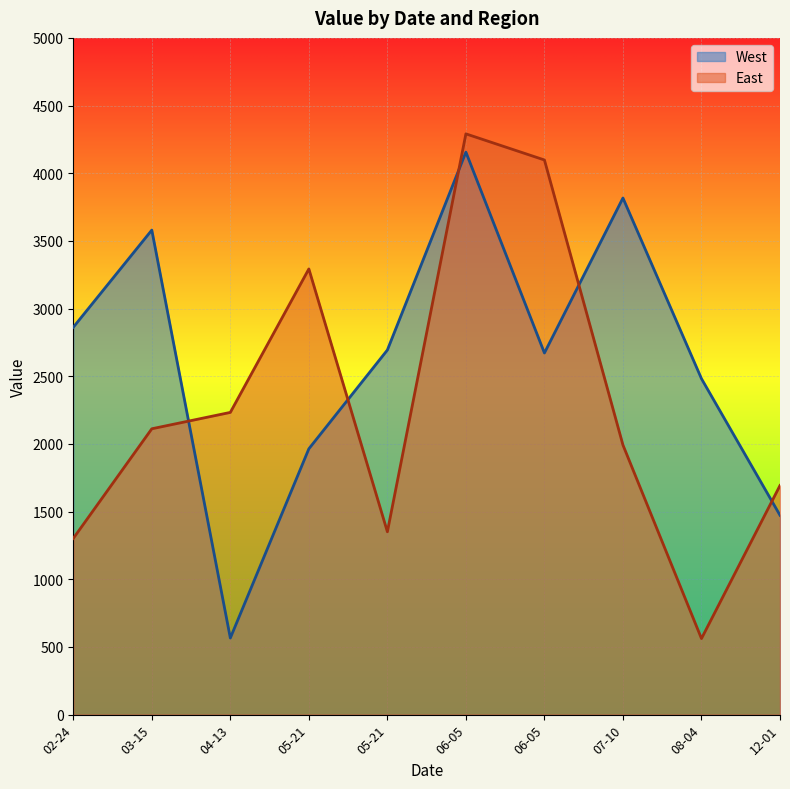

List the series in order of their peak value, highest first.

East, West